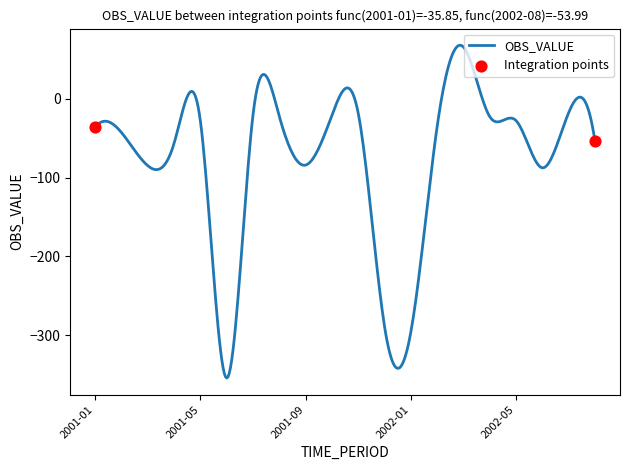

What is the maximum value shown in the chart?

68.1